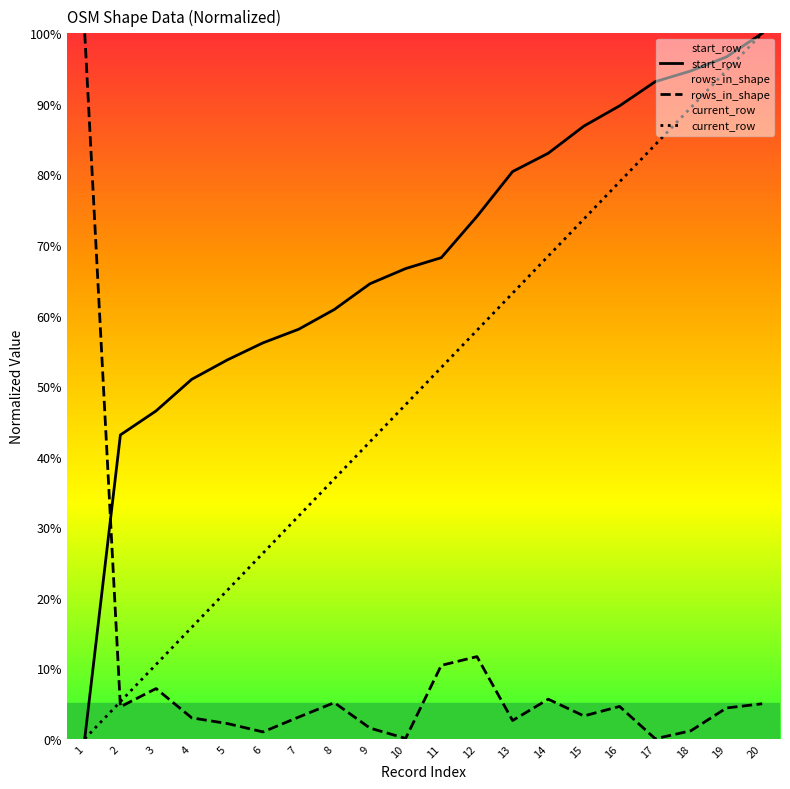

Is it true that current_row equals 31.9 at 15?

False